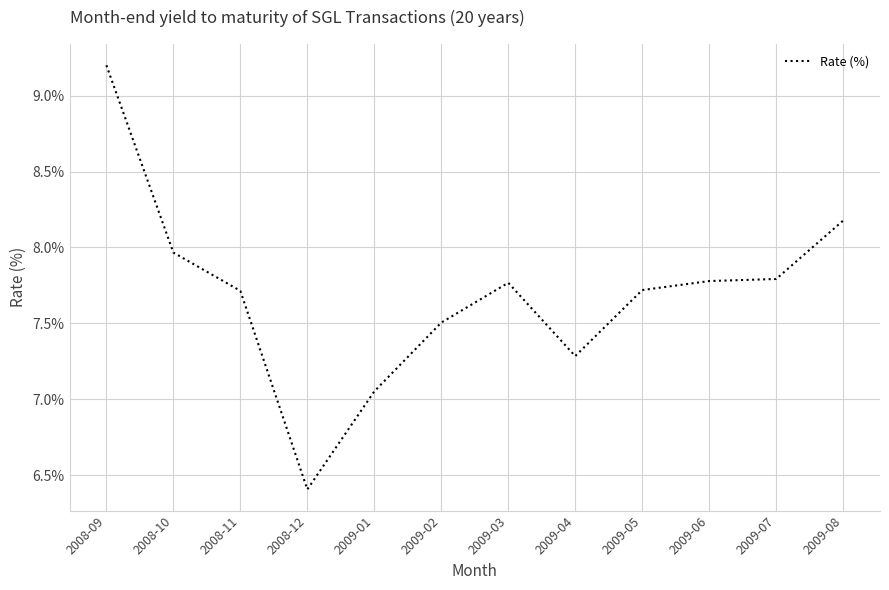

Which has a higher value, 2008-09 or 2009-05?

2008-09